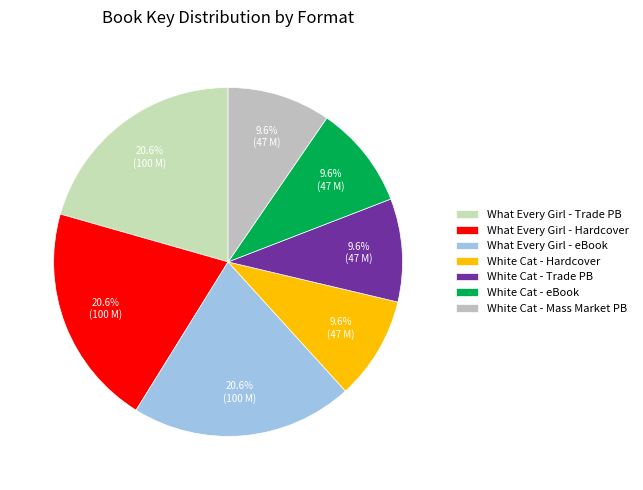

Is there any slice that represents more than half of the pie?

No